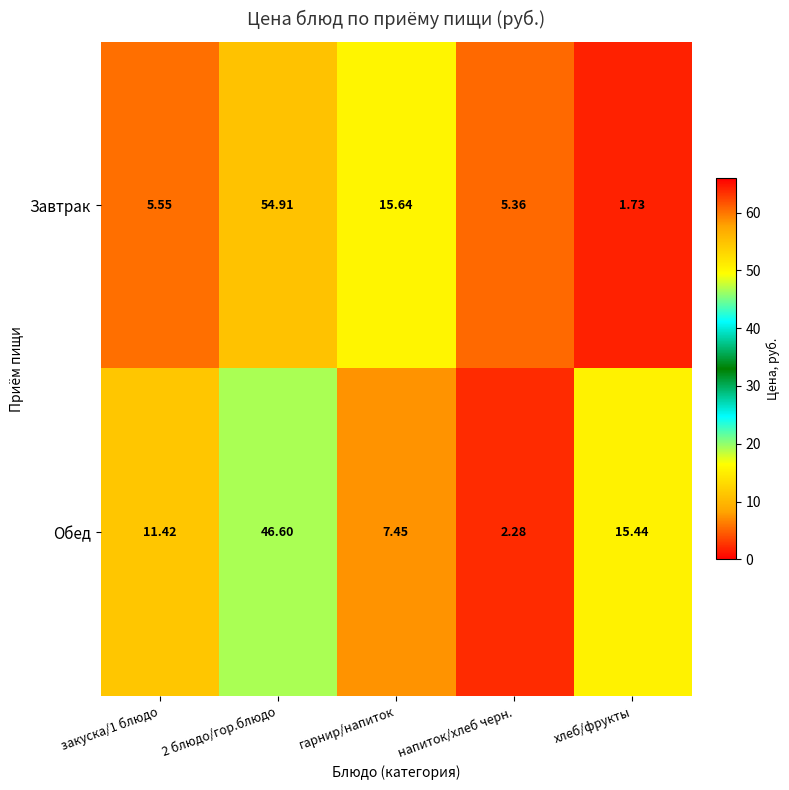

What is the spread (max minus min) of values at хлеб/фрукты?

13.7